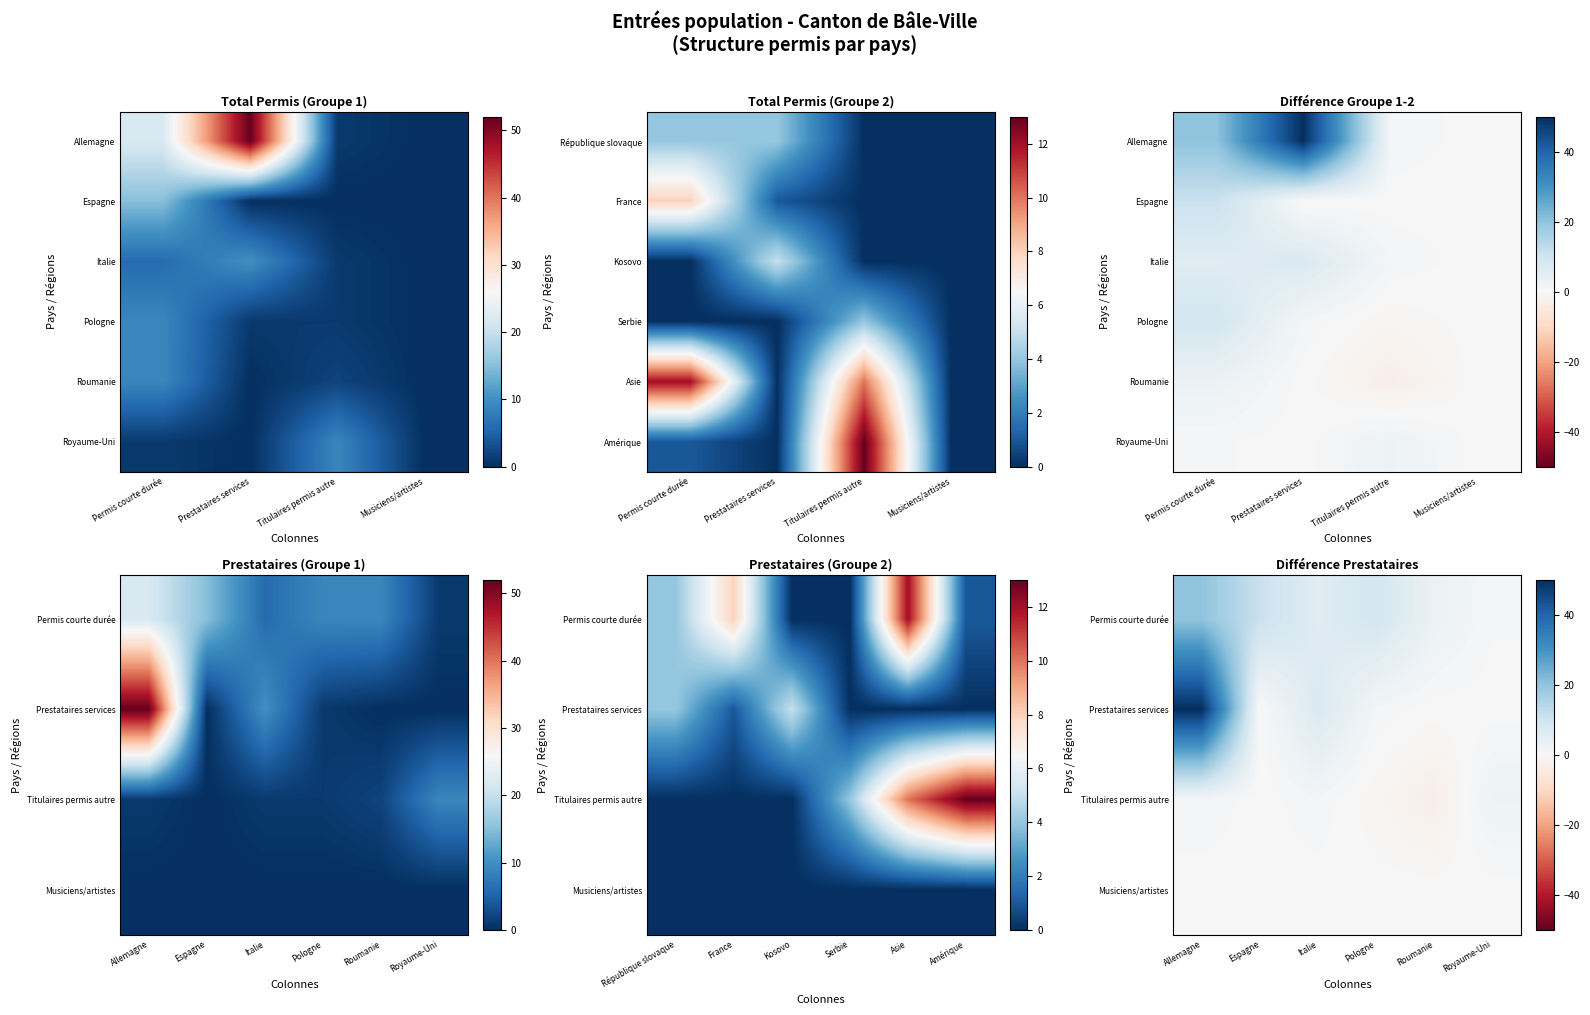

What is the average value of the Italie series?

4